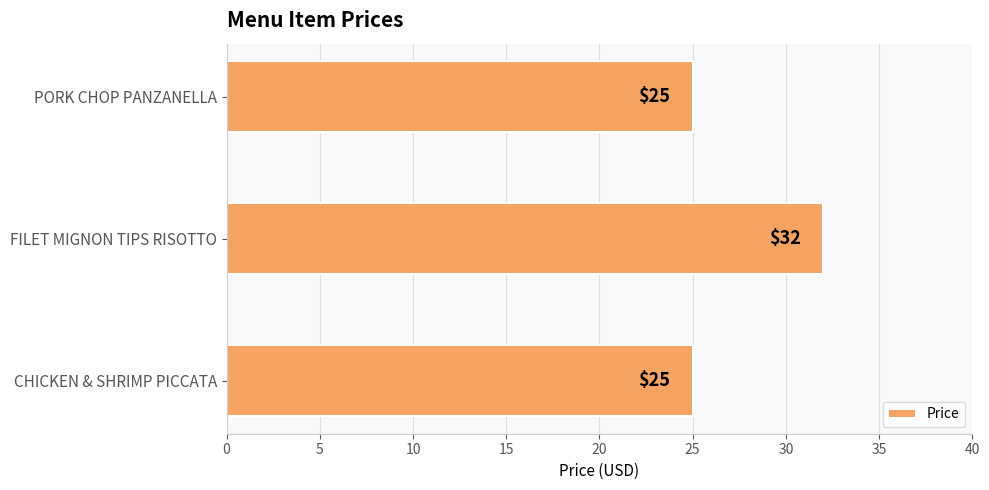

What is the change in value from FILET MIGNON TIPS RISOTTO to PORK CHOP PANZANELLA?

-7